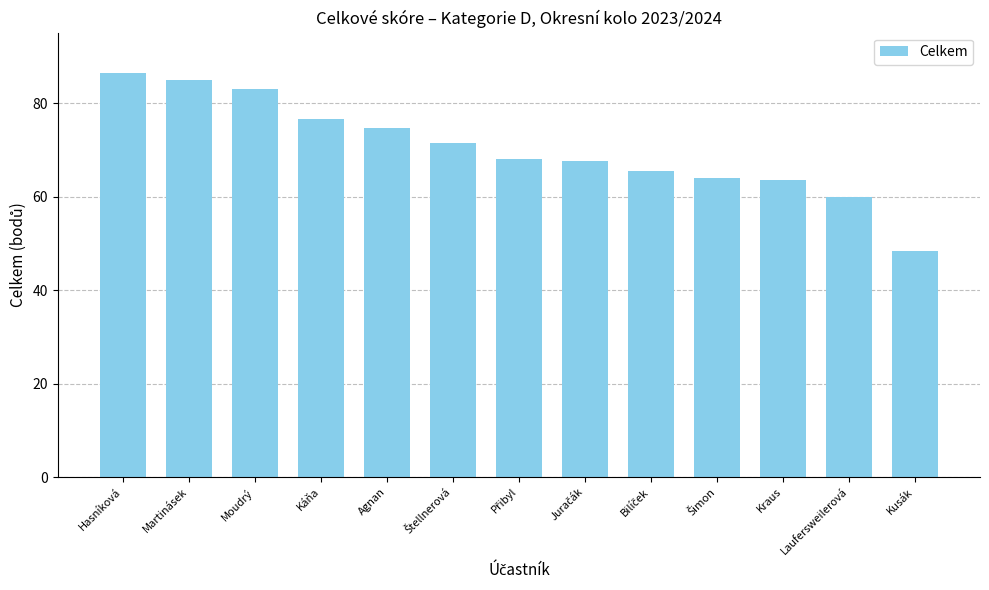

At which category does the chart reach its minimum across all series?

Kusák